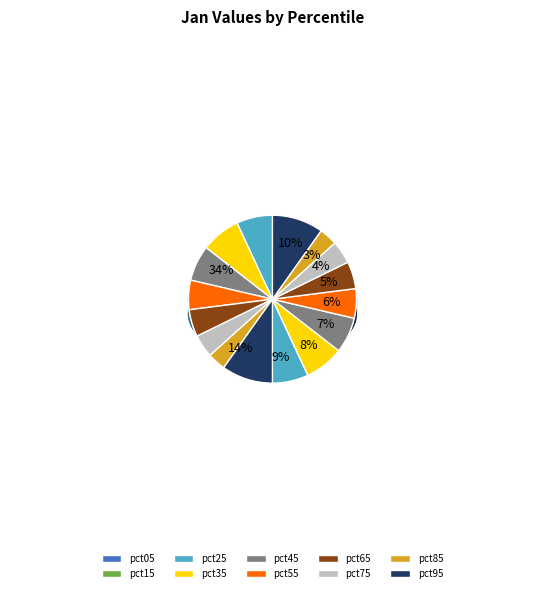

Does pct45 represent more than half of the total?

No